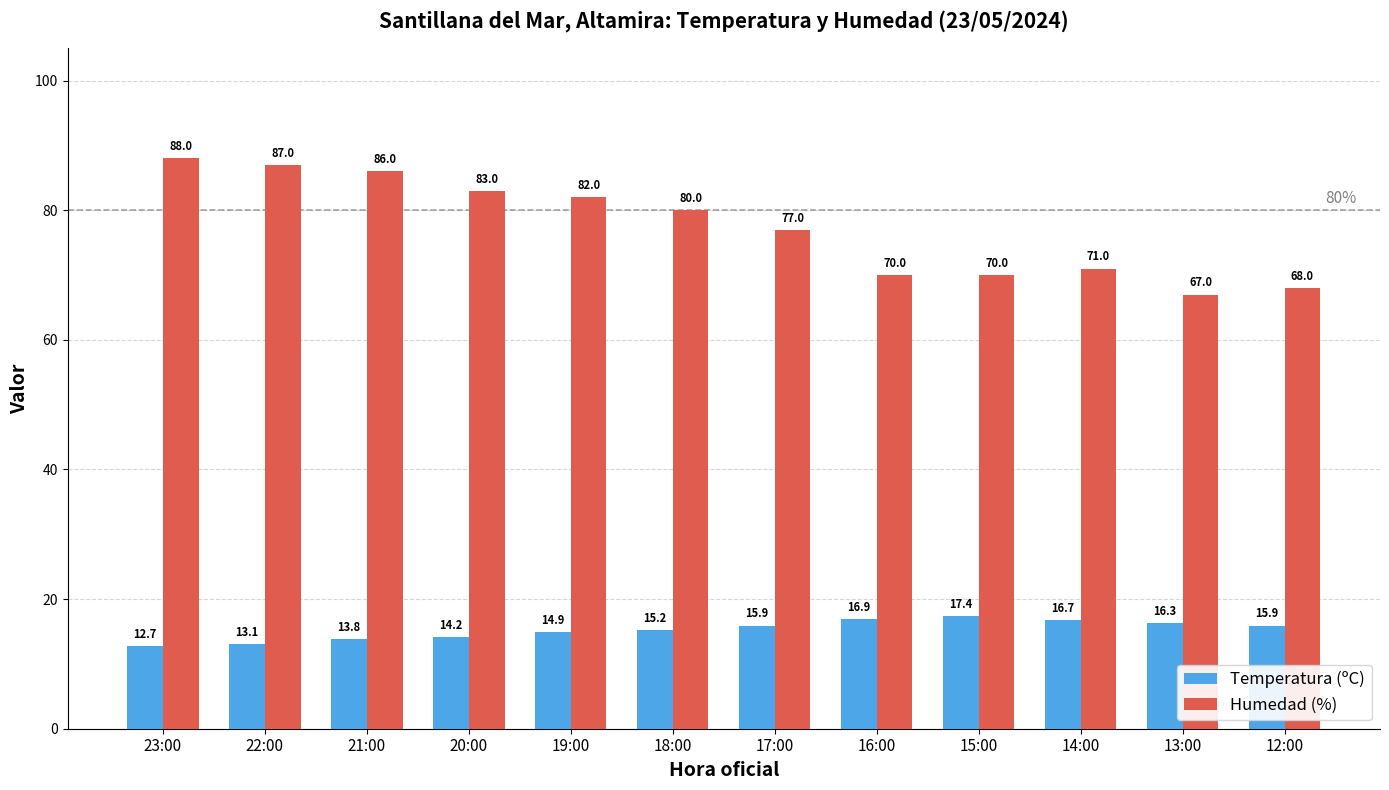

What is the label of the 9th bar from the left?

15:00